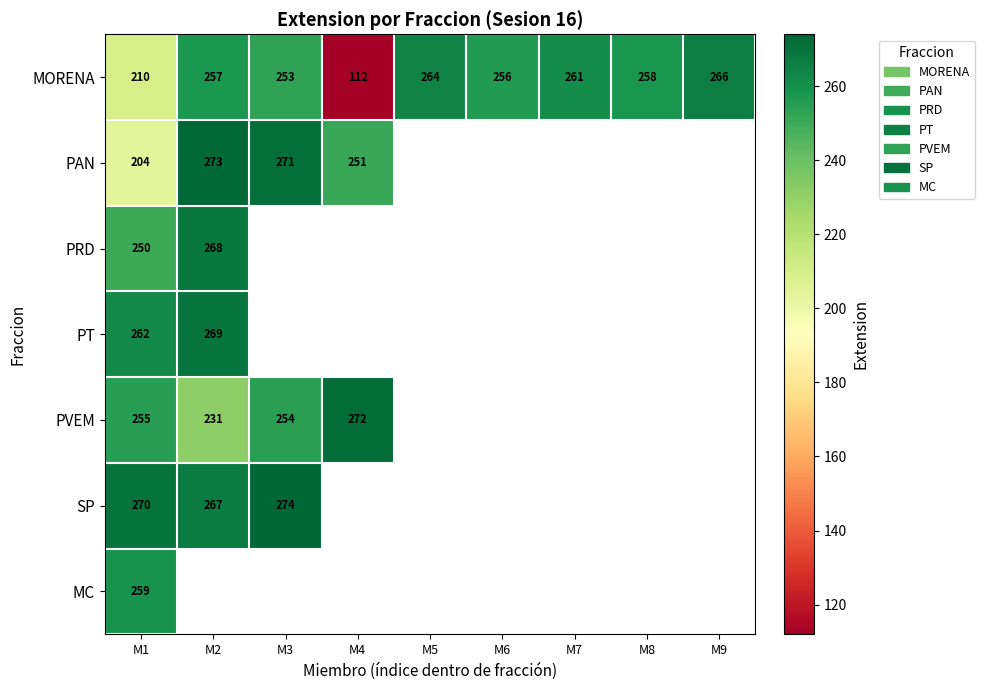

Is it true that SP equals 472 at M3?

False